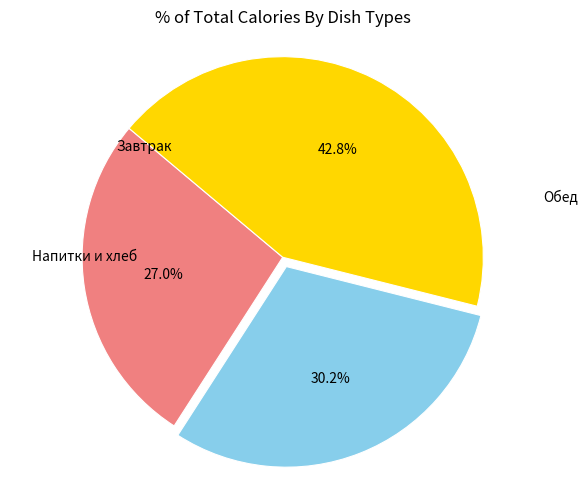

How many slices are in this pie chart?

3